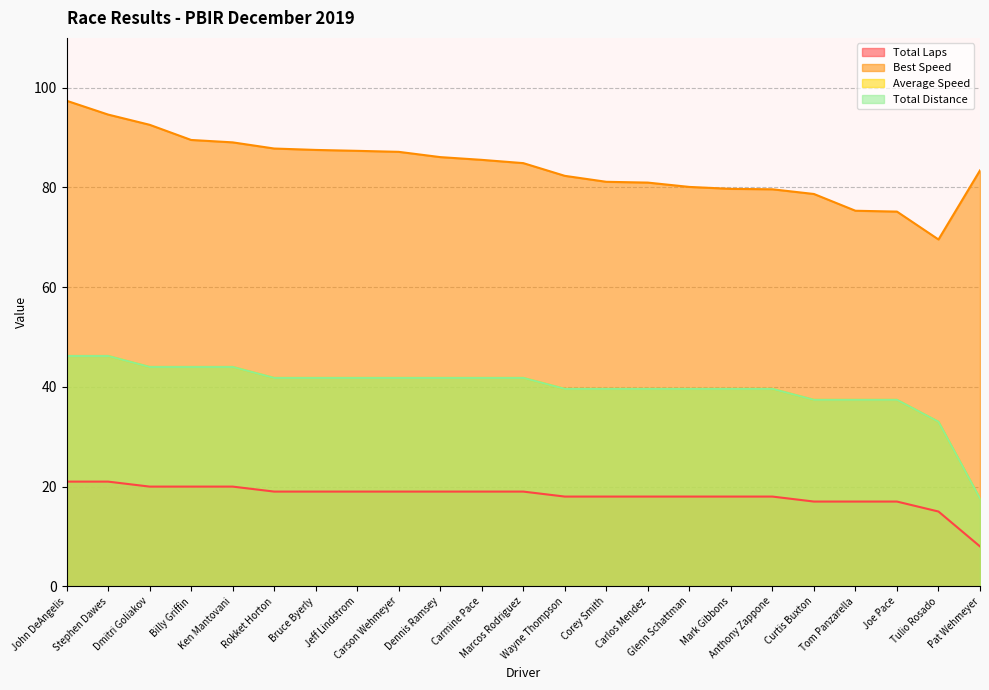

At Stephen Dawes, list the series in order from smallest to largest.

Total Laps, Average Speed, Total Distance, Best Speed